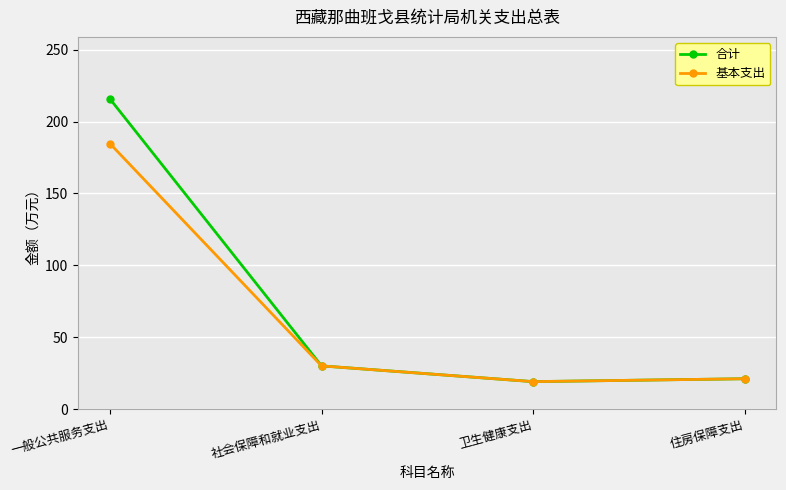

Reading left to right, what are all the values shown in this chart?

合计: 一般公共服务支出=215.7	社会保障和就业支出=30.0	卫生健康支出=19.1	住房保障支出=21.1
基本支出: 一般公共服务支出=184.7	社会保障和就业支出=30.0	卫生健康支出=19.1	住房保障支出=21.1